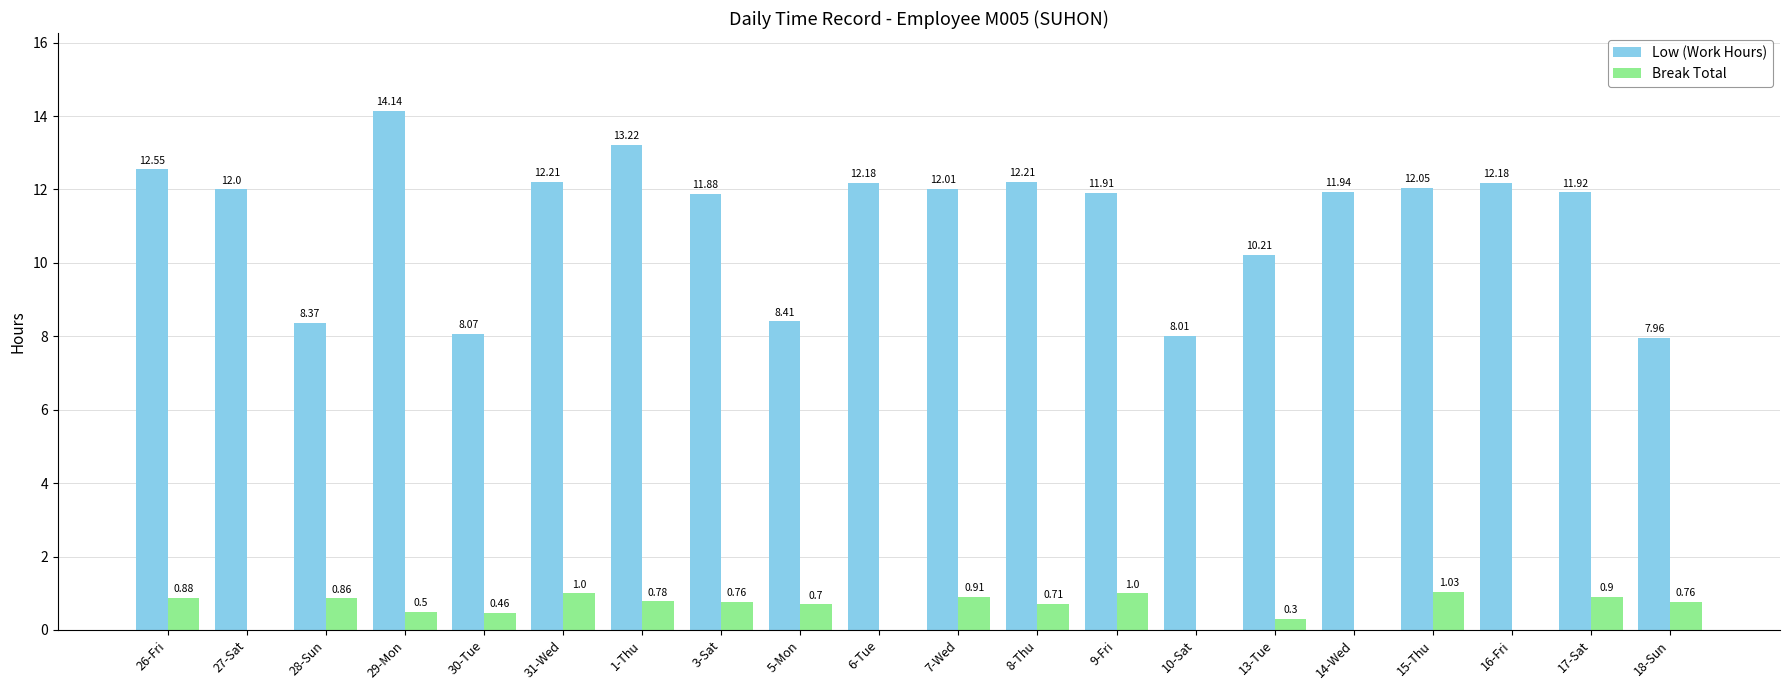

Which series changed the most between 31-Wed and 5-Mon?

Low (Work Hours)